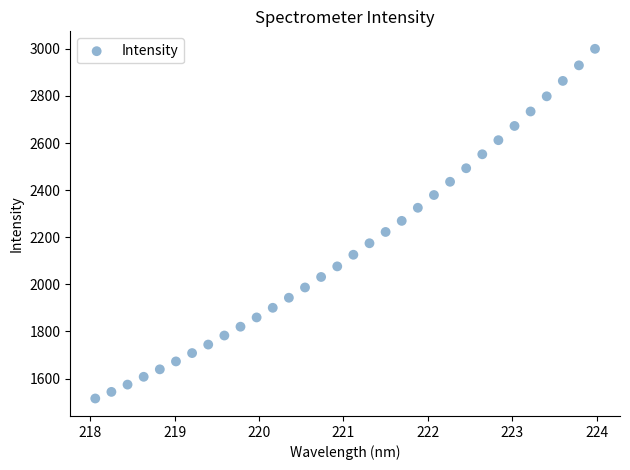

What is the range of X values (max minus min)?

5.9